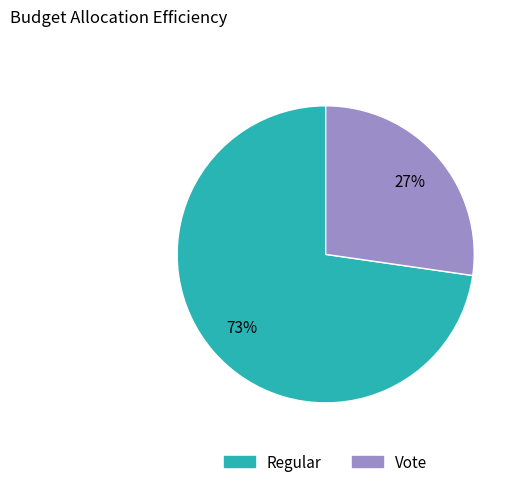

Does Vote represent more than half of the total?

No